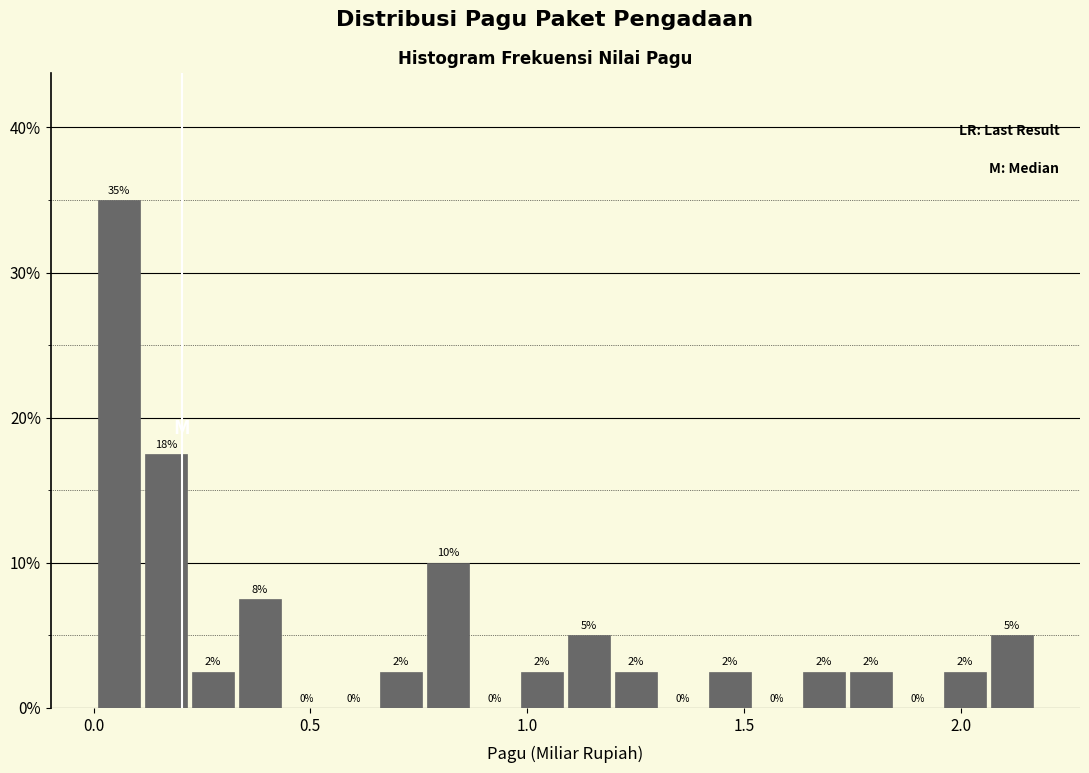

Read against the x-axis, roughly where is the centre of the tallest bar?

0.05